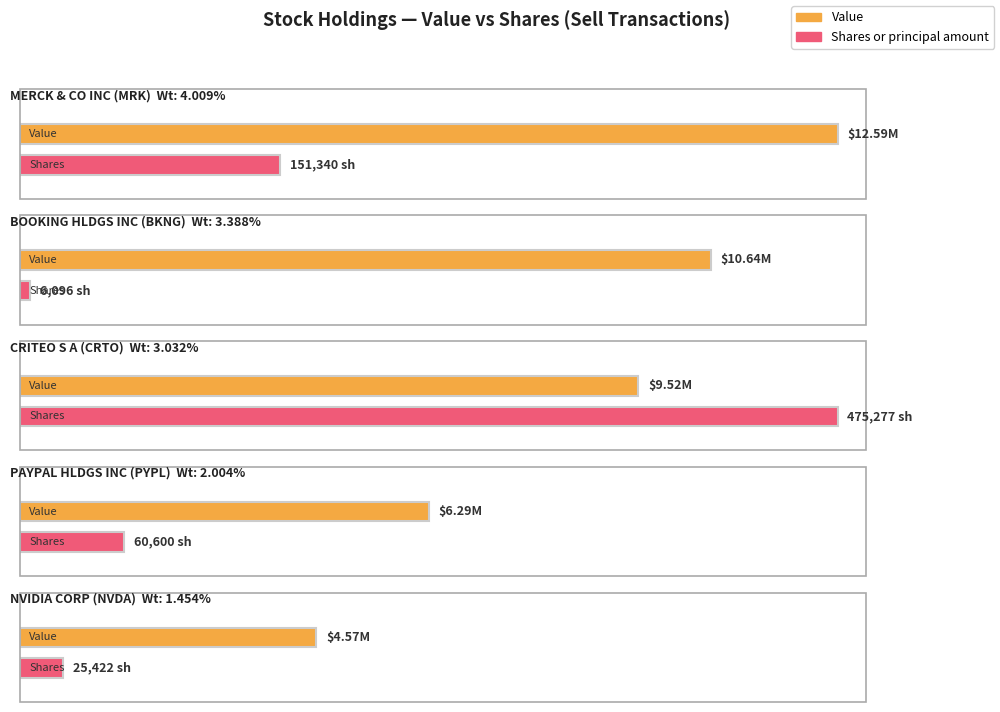

List the series in order of their peak value, lowest first.

Shares or principal amount, Value